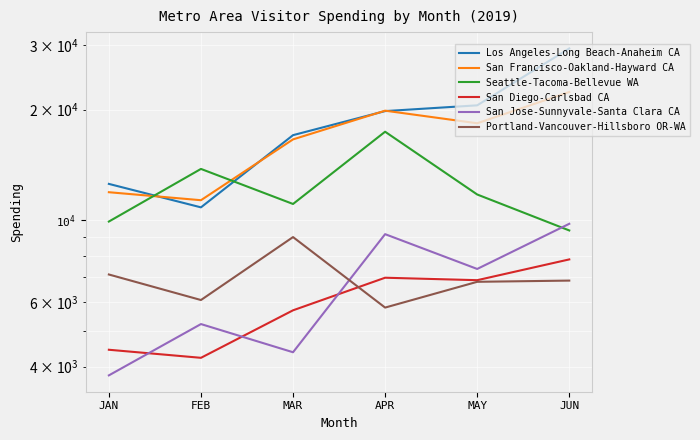

What position from the left is JAN?

1